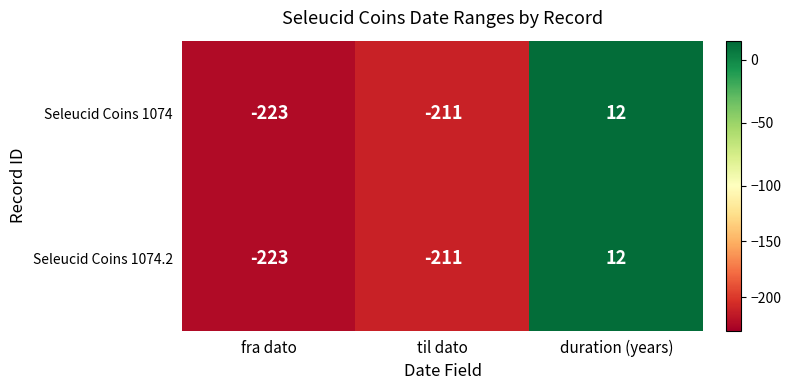

How many categories are shown in the chart?

3